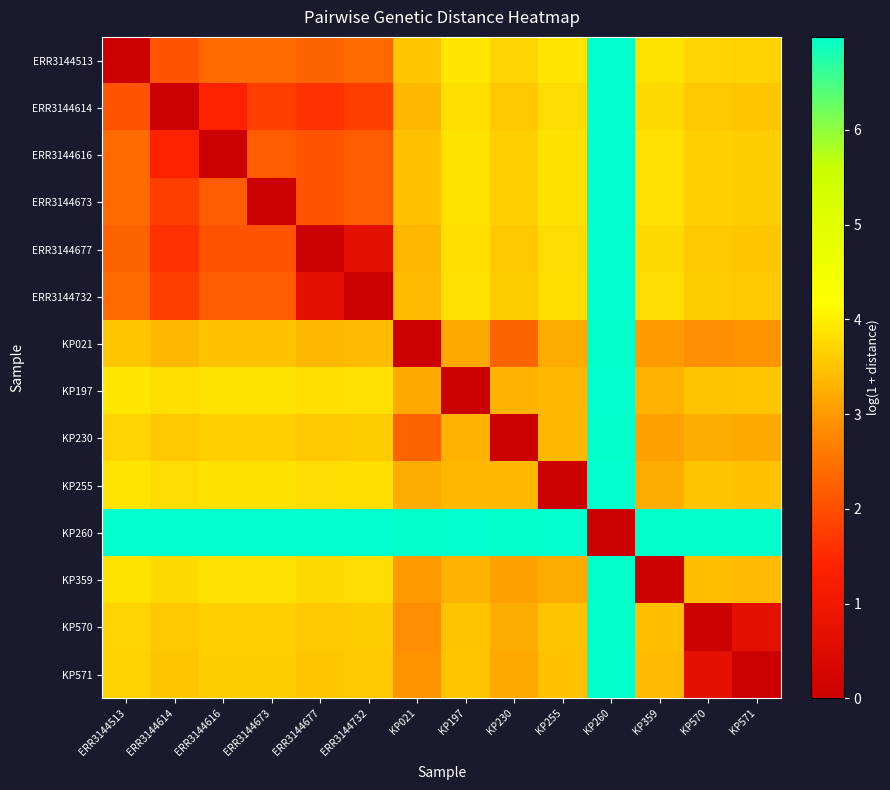

Reading left to right, transcribe all the data shown in this chart.

ERR3144513: ERR3144513=0.0	ERR3144614=2.1	ERR3144616=2.4	ERR3144673=2.4	ERR3144677=2.3	ERR3144732=2.4	KP021=3.5	KP197=3.9	KP230=3.7	KP255=3.9	KP260=7.0	KP359=3.9	KP570=3.7	KP571=3.7
ERR3144614: ERR3144513=2.1	ERR3144614=0.0	ERR3144616=1.4	ERR3144673=1.8	ERR3144677=1.6	ERR3144732=1.8	KP021=3.4	KP197=3.8	KP230=3.6	KP255=3.8	KP260=7.0	KP359=3.8	KP570=3.6	KP571=3.5
ERR3144616: ERR3144513=2.4	ERR3144614=1.4	ERR3144616=0.0	ERR3144673=2.2	ERR3144677=2.1	ERR3144732=2.2	KP021=3.5	KP197=3.9	KP230=3.6	KP255=3.9	KP260=7.0	KP359=3.8	KP570=3.6	KP571=3.6
ERR3144673: ERR3144513=2.4	ERR3144614=1.8	ERR3144616=2.2	ERR3144673=0.0	ERR3144677=2.1	ERR3144732=2.2	KP021=3.5	KP197=3.9	KP230=3.6	KP255=3.9	KP260=7.0	KP359=3.8	KP570=3.6	KP571=3.6
ERR3144677: ERR3144513=2.3	ERR3144614=1.6	ERR3144616=2.1	ERR3144673=2.1	ERR3144677=0.0	ERR3144732=0.7	KP021=3.4	KP197=3.8	KP230=3.6	KP255=3.8	KP260=7.0	KP359=3.8	KP570=3.6	KP571=3.5
ERR3144732: ERR3144513=2.4	ERR3144614=1.8	ERR3144616=2.2	ERR3144673=2.2	ERR3144677=0.7	ERR3144732=0.0	KP021=3.4	KP197=3.8	KP230=3.6	KP255=3.8	KP260=7.0	KP359=3.8	KP570=3.6	KP571=3.6
KP021: ERR3144513=3.5	ERR3144614=3.4	ERR3144616=3.5	ERR3144673=3.5	ERR3144677=3.4	ERR3144732=3.4	KP021=0.0	KP197=3.2	KP230=2.3	KP255=3.2	KP260=7.0	KP359=3.0	KP570=2.9	KP571=2.9
KP197: ERR3144513=3.9	ERR3144614=3.8	ERR3144616=3.9	ERR3144673=3.9	ERR3144677=3.8	ERR3144732=3.8	KP021=3.2	KP197=0.0	KP230=3.3	KP255=3.4	KP260=7.0	KP359=3.3	KP570=3.5	KP571=3.5
KP230: ERR3144513=3.7	ERR3144614=3.6	ERR3144616=3.6	ERR3144673=3.6	ERR3144677=3.6	ERR3144732=3.6	KP021=2.3	KP197=3.3	KP230=0.0	KP255=3.4	KP260=7.0	KP359=3.1	KP570=3.2	KP571=3.2
KP255: ERR3144513=3.9	ERR3144614=3.8	ERR3144616=3.9	ERR3144673=3.9	ERR3144677=3.8	ERR3144732=3.8	KP021=3.2	KP197=3.4	KP230=3.4	KP255=0.0	KP260=7.0	KP359=3.2	KP570=3.5	KP571=3.5
KP260: ERR3144513=7.0	ERR3144614=7.0	ERR3144616=7.0	ERR3144673=7.0	ERR3144677=7.0	ERR3144732=7.0	KP021=7.0	KP197=7.0	KP230=7.0	KP255=7.0	KP260=0.0	KP359=7.0	KP570=7.0	KP571=7.0
KP359: ERR3144513=3.9	ERR3144614=3.8	ERR3144616=3.8	ERR3144673=3.8	ERR3144677=3.8	ERR3144732=3.8	KP021=3.0	KP197=3.3	KP230=3.1	KP255=3.2	KP260=7.0	KP359=0.0	KP570=3.4	KP571=3.4
KP570: ERR3144513=3.7	ERR3144614=3.6	ERR3144616=3.6	ERR3144673=3.6	ERR3144677=3.6	ERR3144732=3.6	KP021=2.9	KP197=3.5	KP230=3.2	KP255=3.5	KP260=7.0	KP359=3.4	KP570=0.0	KP571=0.7
KP571: ERR3144513=3.7	ERR3144614=3.5	ERR3144616=3.6	ERR3144673=3.6	ERR3144677=3.5	ERR3144732=3.6	KP021=2.9	KP197=3.5	KP230=3.2	KP255=3.5	KP260=7.0	KP359=3.4	KP570=0.7	KP571=0.0